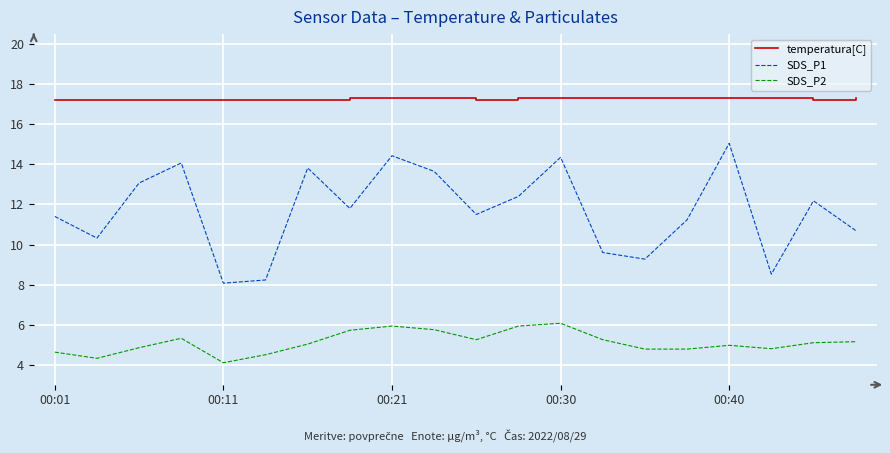

True or false: SDS_P2 and SDS_P1 intersect in this chart.

False